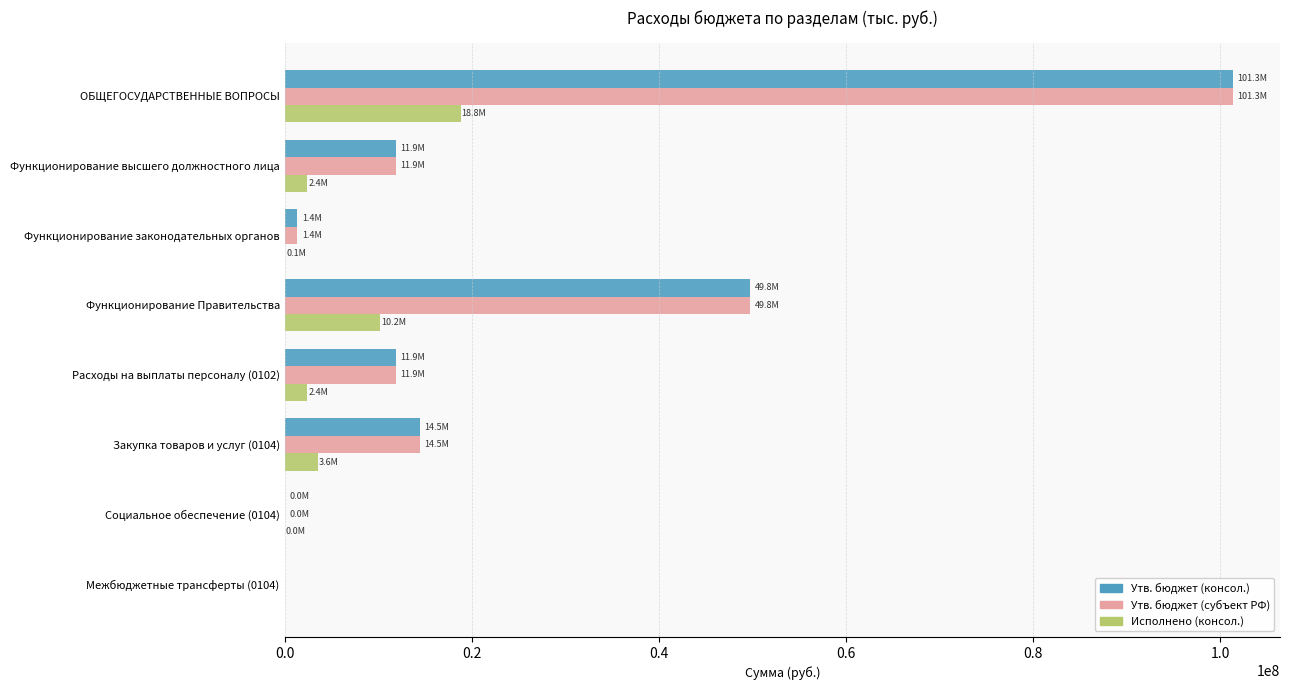

The Утв. бюджет (субъект РФ) series shows 41033229.9 at ОБЩЕГОСУДАРСТВЕННЫЕ ВОПРОСЫ. True or false?

False